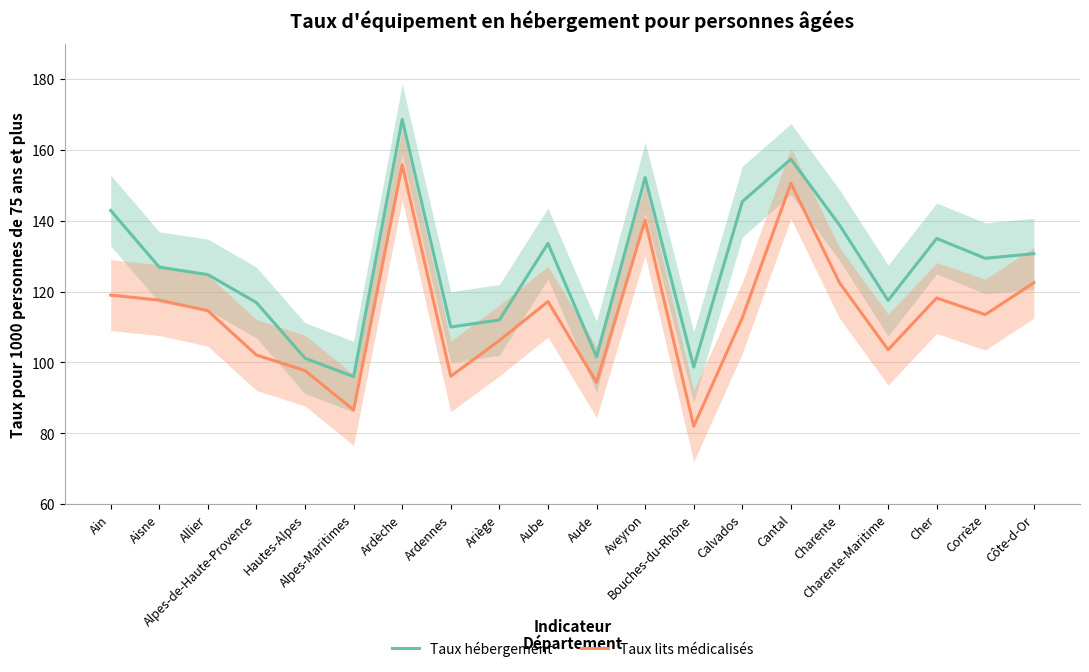

At which label is Taux lits médicalisés closest to 118?

Cher